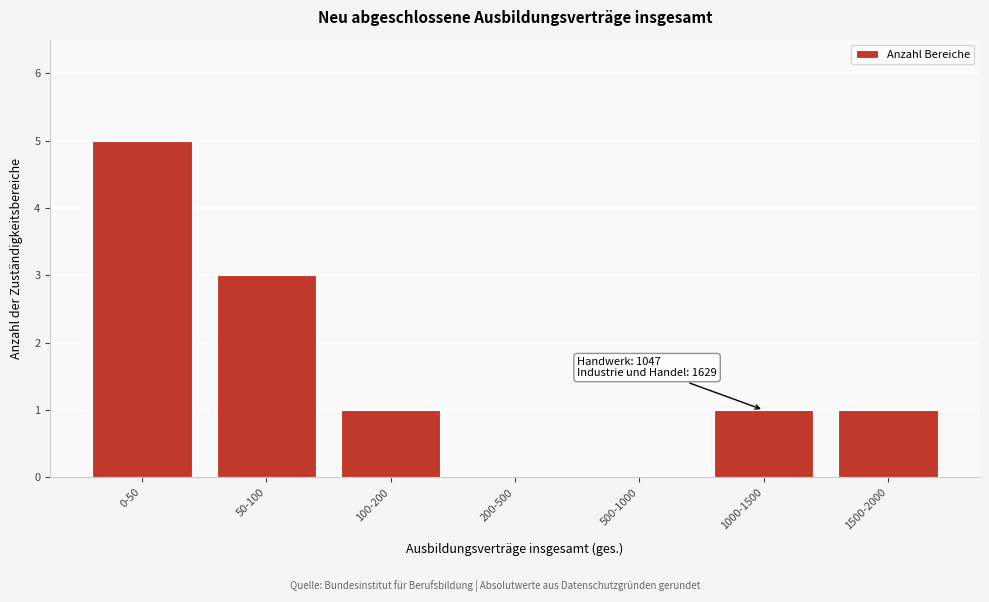

Reading right to left, what are all the values shown in this chart?

1500-2000=1	1000-1500=1	500-1000=0	200-500=0	100-200=1	50-100=3	0-50=5